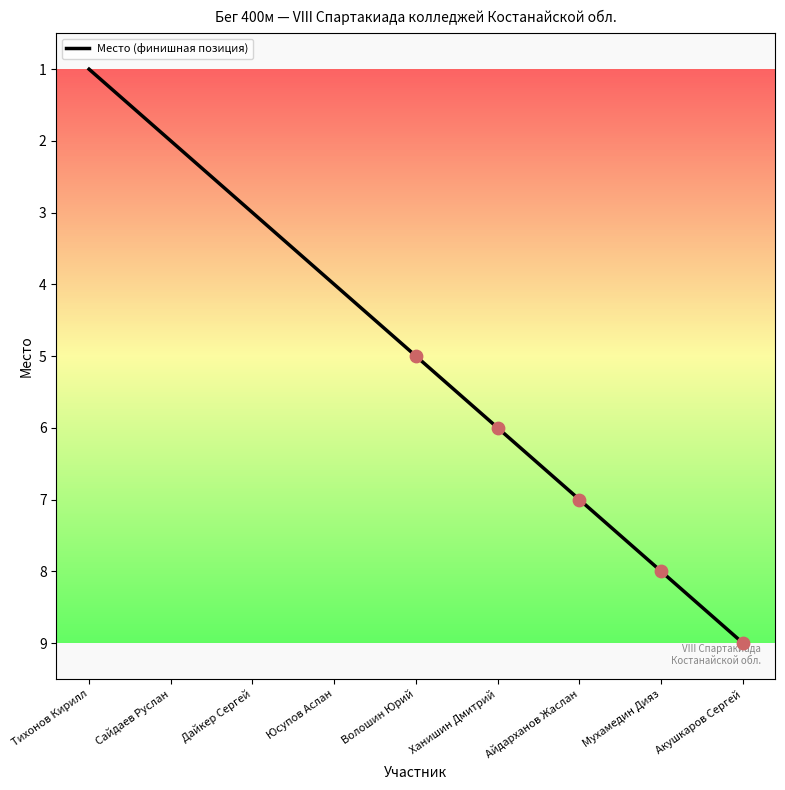

Approximately how many times larger is the value at Юсупов Аслан compared to Айдарханов Жаслан?

0.6